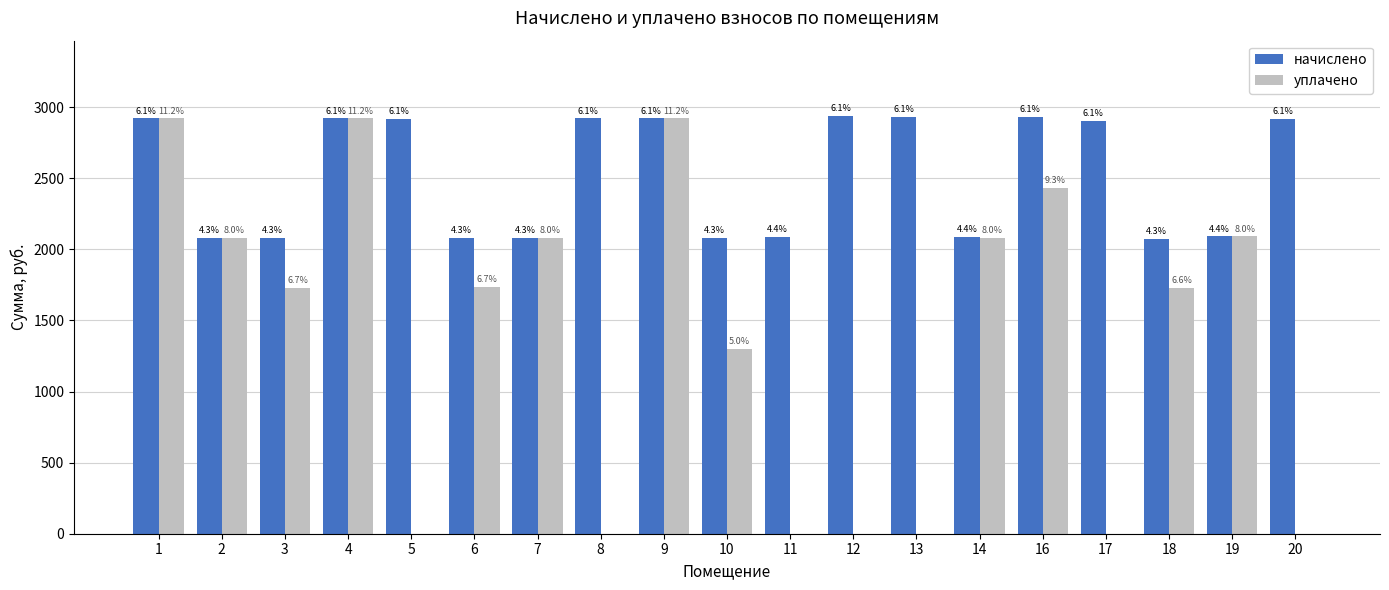

What is the difference between the maximum and minimum values in the уплачено series?

2920.7